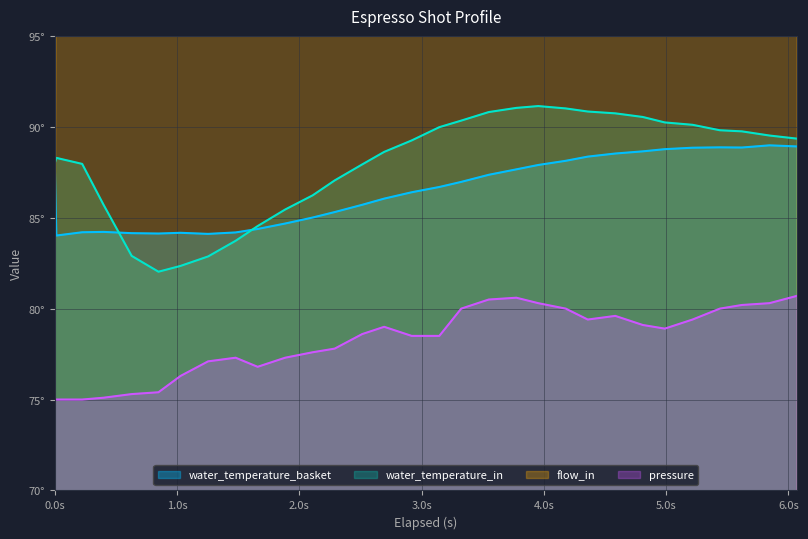

Reading right to left, what are all the values shown in this chart?

water_temperature_basket: 88.9	89.0	88.9	88.9	88.8	88.8	88.7	88.5	88.4	88.1	87.9	87.7	87.4	87.0	86.7	86.4	86.0	85.7	85.3	85.0	84.7	84.4	84.2	84.1	84.2	84.1	84.2	84.2	84.2	84.0	88.0
water_temperature_in: 89.3	89.5	89.8	89.8	90.1	90.2	90.5	90.7	90.8	91.0	91.1	91.0	90.8	90.3	90.0	89.2	88.6	87.9	87.0	86.2	85.5	84.5	83.7	82.9	82.3	82.0	82.9	85.7	88.0	88.3	88.0
flow_in: 154.2	155.2	155.0	155.2	155.0	155.0	155.0	157.0	156.6	156.8	157.8	157.0	157.6	156.2	155.4	155.0	155.2	155.4	155.2	153.8	153.8	153.2	152.8	152.2	151.6	150.8	148.8	147.8	146.0	146.2	75.0
pressure: 80.7	80.3	80.2	80.0	79.4	78.9	79.1	79.6	79.4	80.0	80.3	80.6	80.5	80.0	78.5	78.5	79.0	78.6	77.8	77.6	77.3	76.8	77.3	77.1	76.3	75.4	75.3	75.1	75.0	75.0	75.0